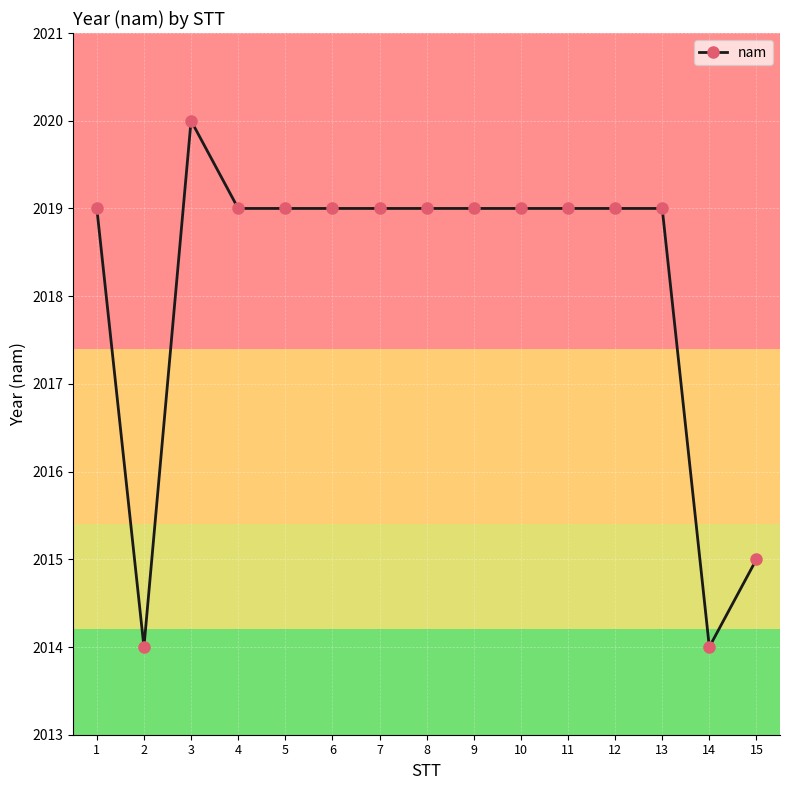

Reading left to right, what are all the values shown in this chart?

2019	2014	2020	2019	2019	2019	2019	2019	2019	2019	2019	2019	2019	2014	2015